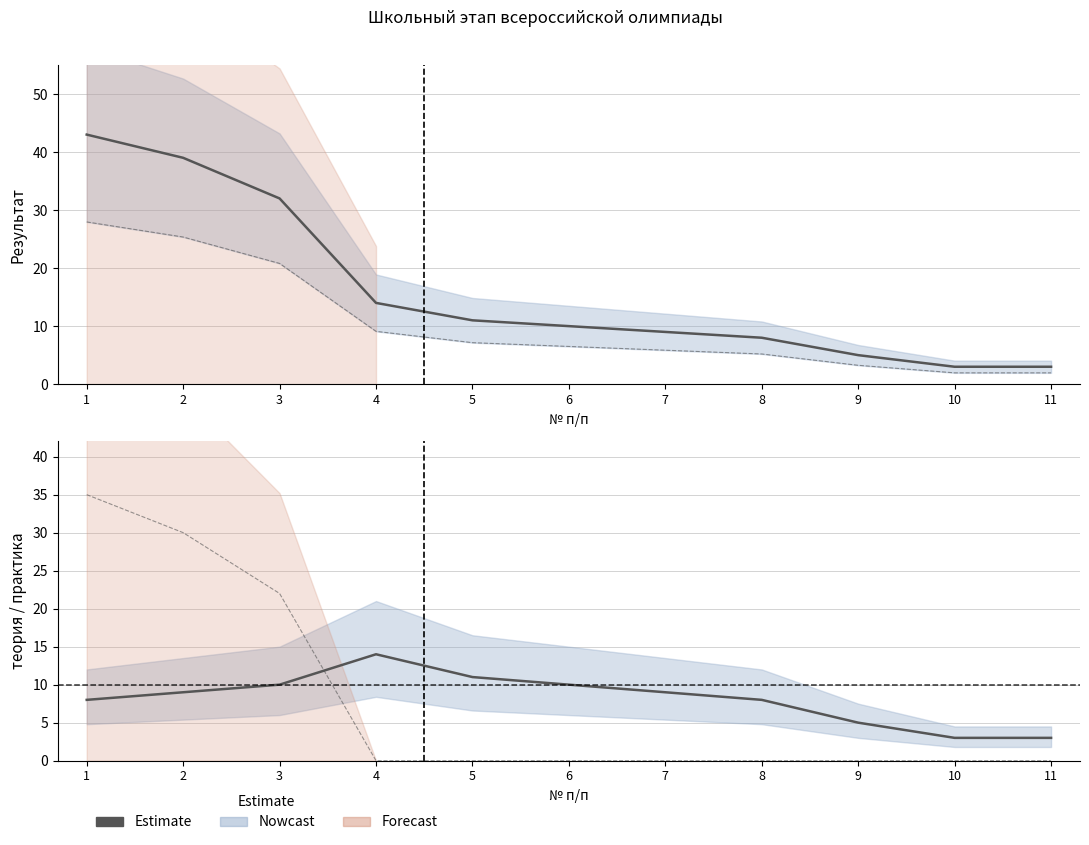

At which category does the chart reach its minimum across all series?

10